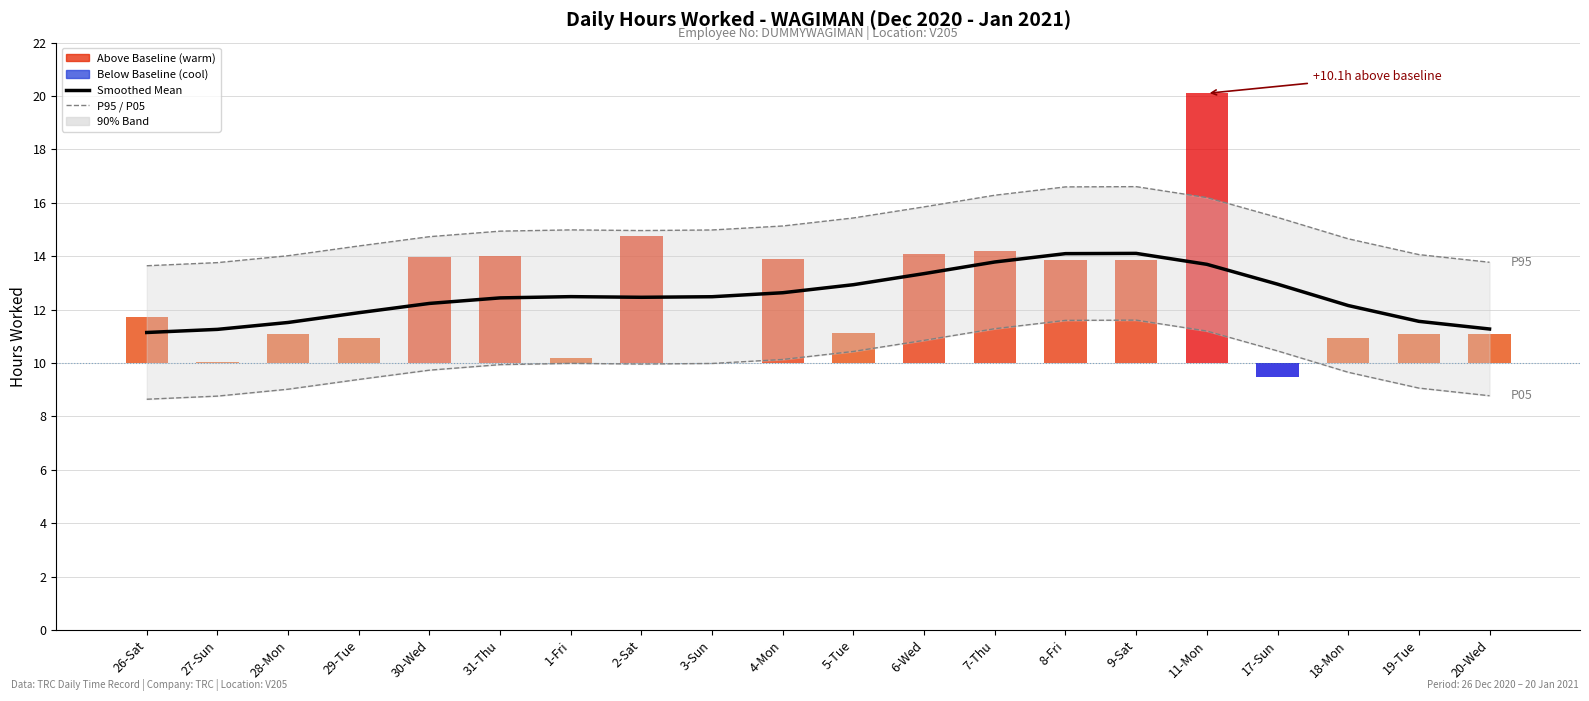

Which category has the lowest value across all series?

26-Sat